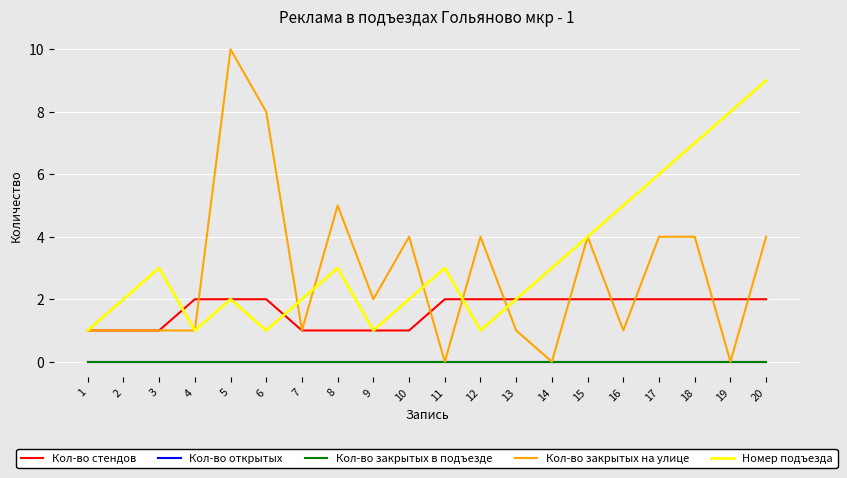

Reading left to right, list all the values displayed in this chart.

Кол-во стендов: 1	1	1	2	2	2	1	1	1	1	2	2	2	2	2	2	2	2	2	2
Кол-во открытых: 0	0	0	0	0	0	0	0	0	0	0	0	0	0	0	0	0	0	0	0
Кол-во закрытых в подъезде: 0	0	0	0	0	0	0	0	0	0	0	0	0	0	0	0	0	0	0	0
Кол-во закрытых на улице: 1	1	1	1	10	8	1	5	2	4	0	4	1	0	4	1	4	4	0	4
Номер подъезда: 1	2	3	1	2	1	2	3	1	2	3	1	2	3	4	5	6	7	8	9